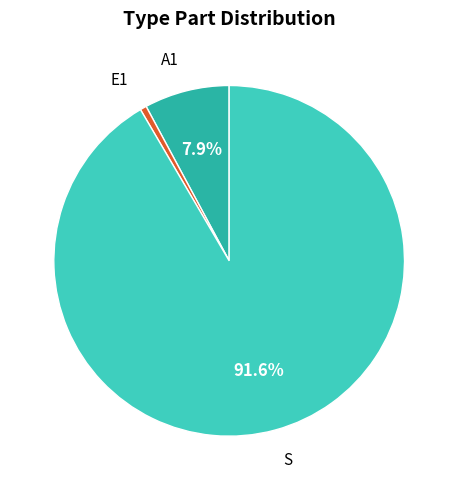

Does S represent more than half of the total?

Yes